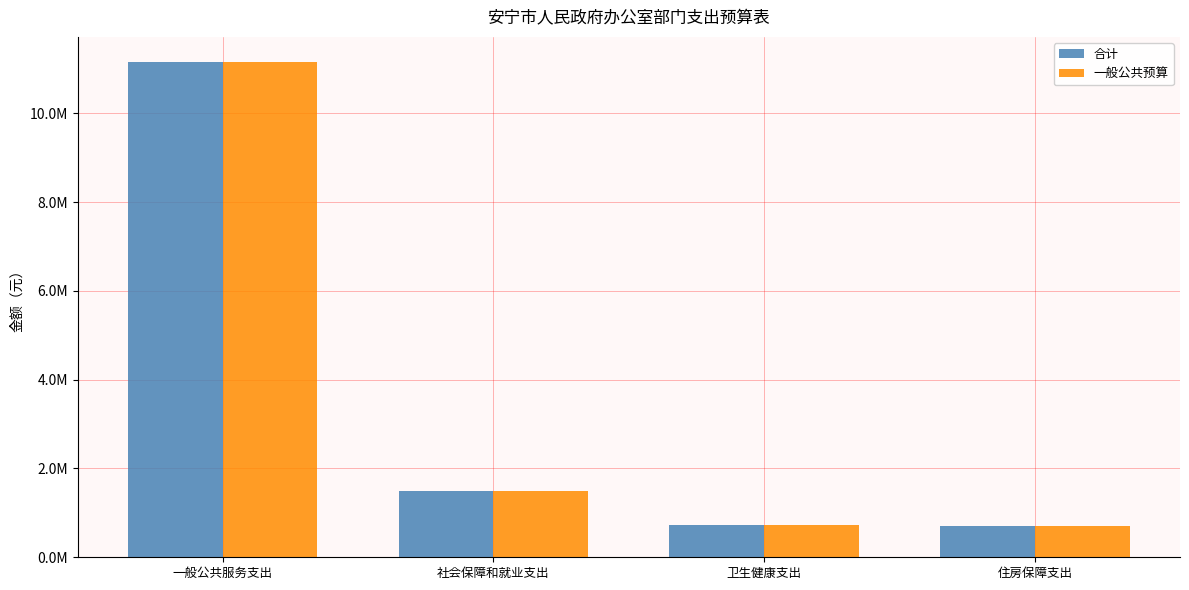

Reading right to left, transcribe all the data shown in this chart.

合计: 694032.0	735900.0	1486360.0	11161832.9
一般公共预算: 694032.0	735900.0	1486360.0	11154711.0